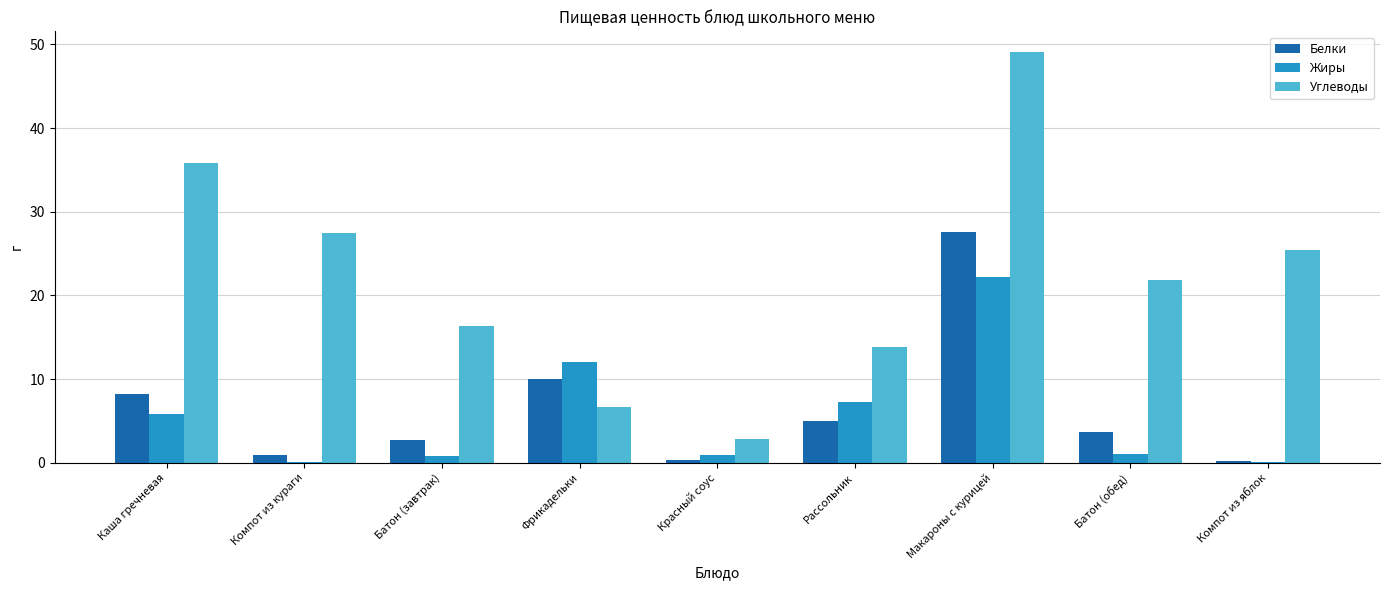

Between Фрикадельки and Компот из яблок, which series saw the biggest shift?

Углеводы